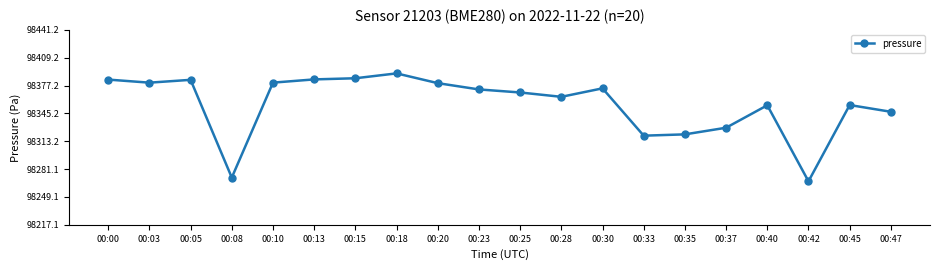

How many lines are shown in the chart?

1